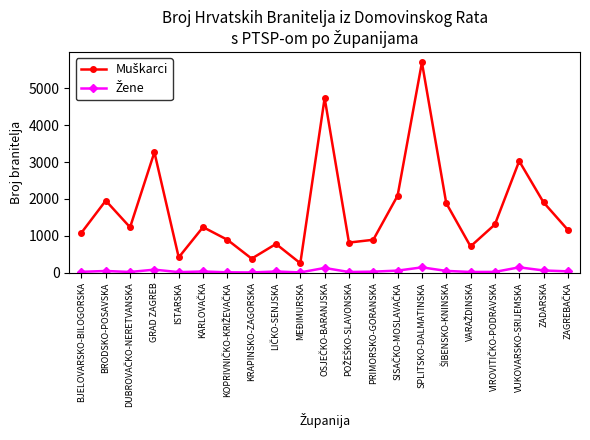

What is the maximum value shown in the chart?

5707